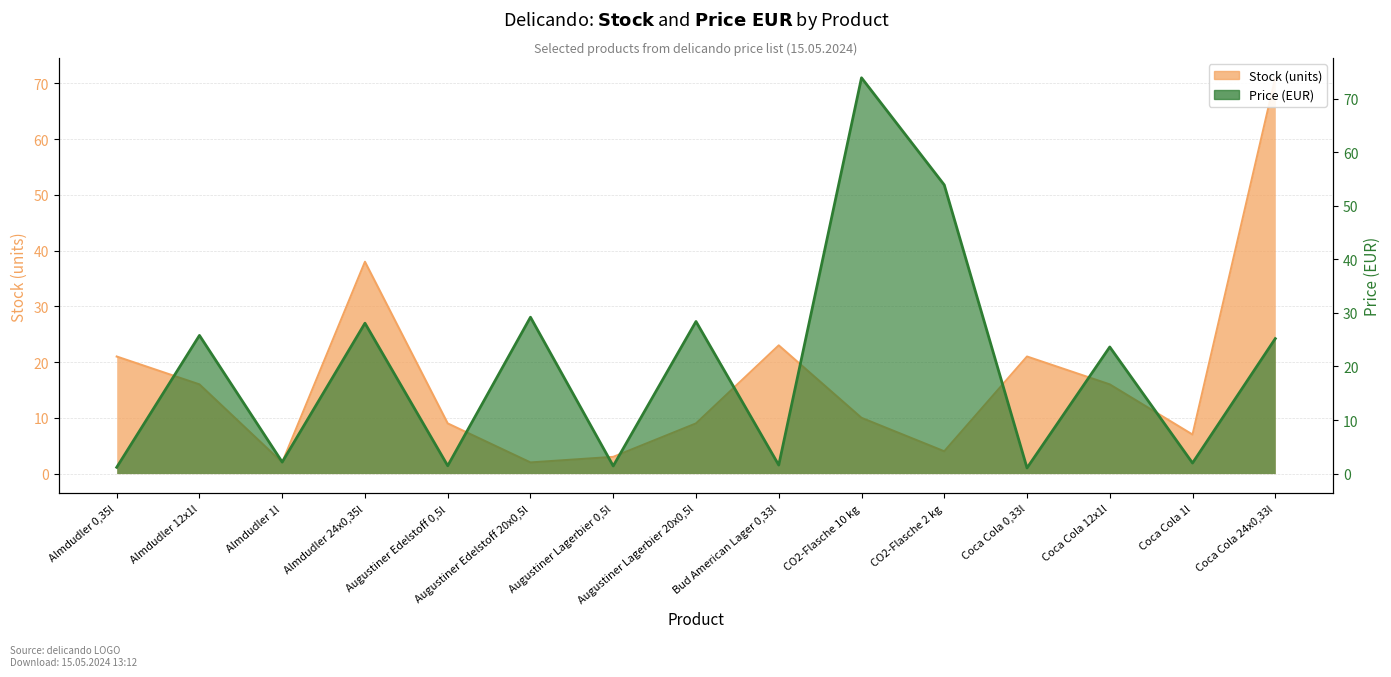

Rank the categories by Stock value from lowest to highest.

Almdudler 1l, Augustiner Edelstoff 20x0,5l, Augustiner Lagerbier 0,5l, CO2-Flasche 2 kg, Coca Cola 1l, Augustiner Edelstoff 0,5l, Augustiner Lagerbier 20x0,5l, CO2-Flasche 10 kg, Almdudler 12x1l, Coca Cola 12x1l, Almdudler 0,35l, Coca Cola 0,33l, Bud American Lager 0,33l, Almdudler 24x0,35l, Coca Cola 24x0,33l